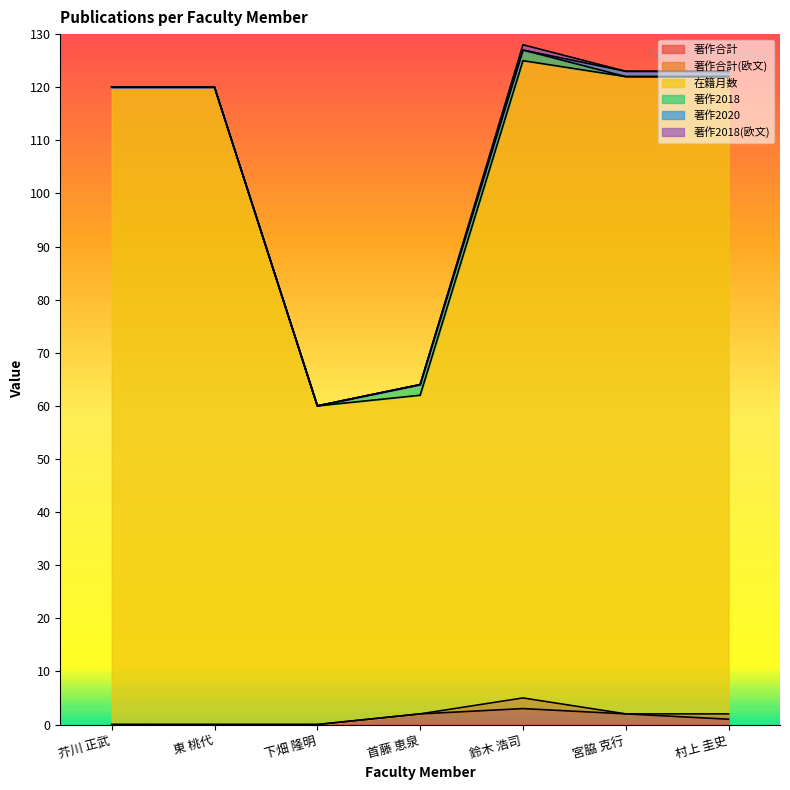

Is the value of 著作合計(欧文) at 東 桃代 greater than the value of 在籍月数 at 宮脇 克行?

No